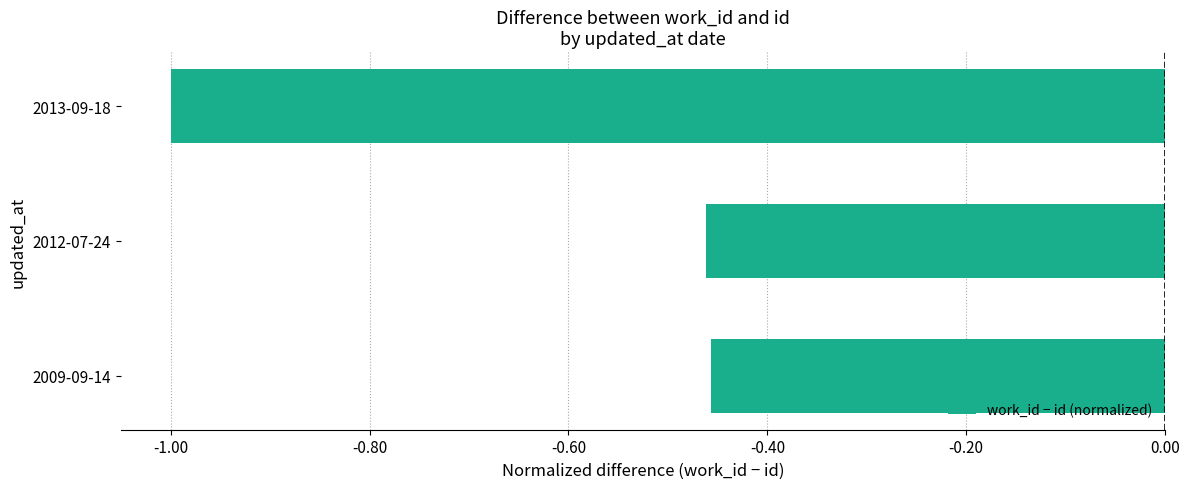

What is the minimum value shown in the chart?

-1.0